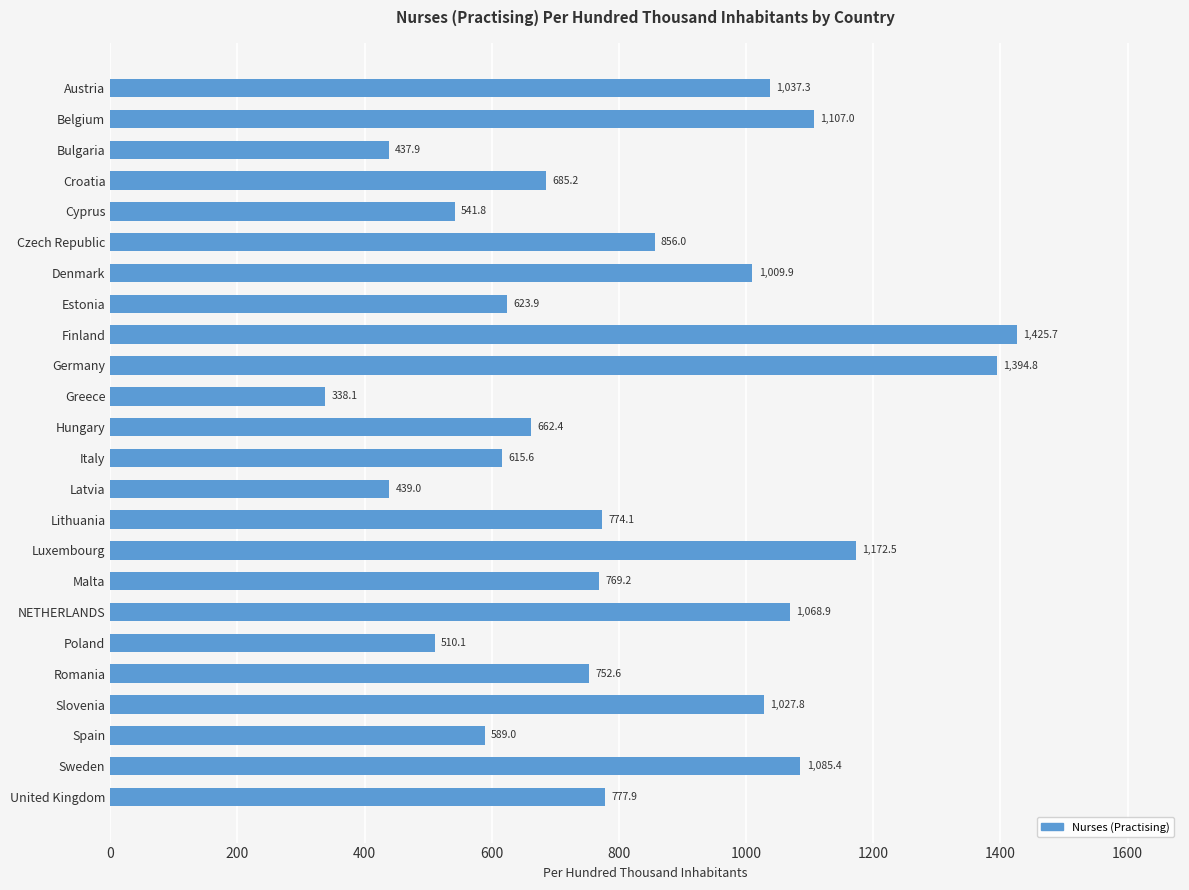

What is the label of the 13th bar from the bottom?

Hungary